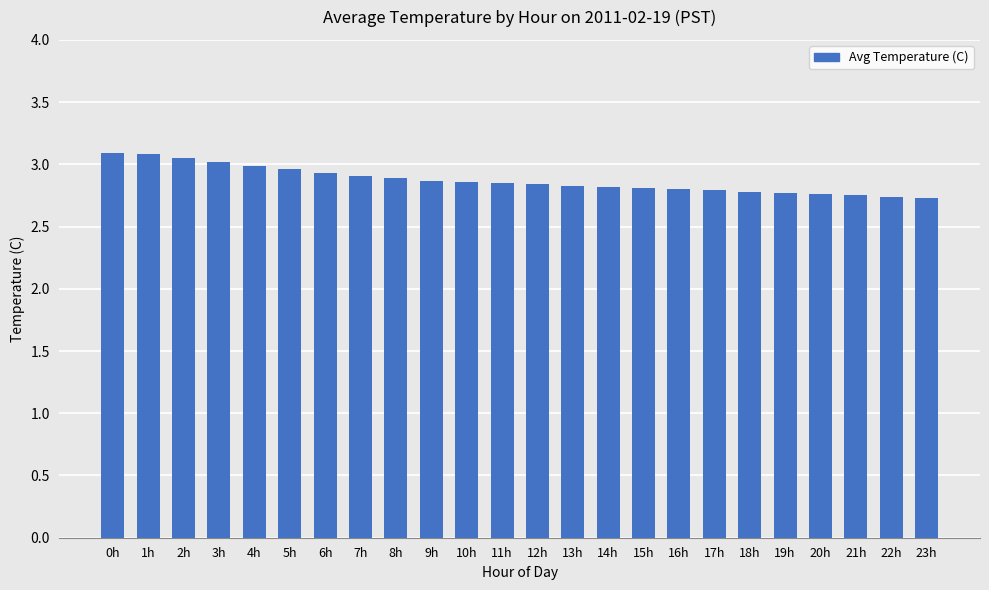

The chart shows a value of 2.9 at 8h. True or false?

True